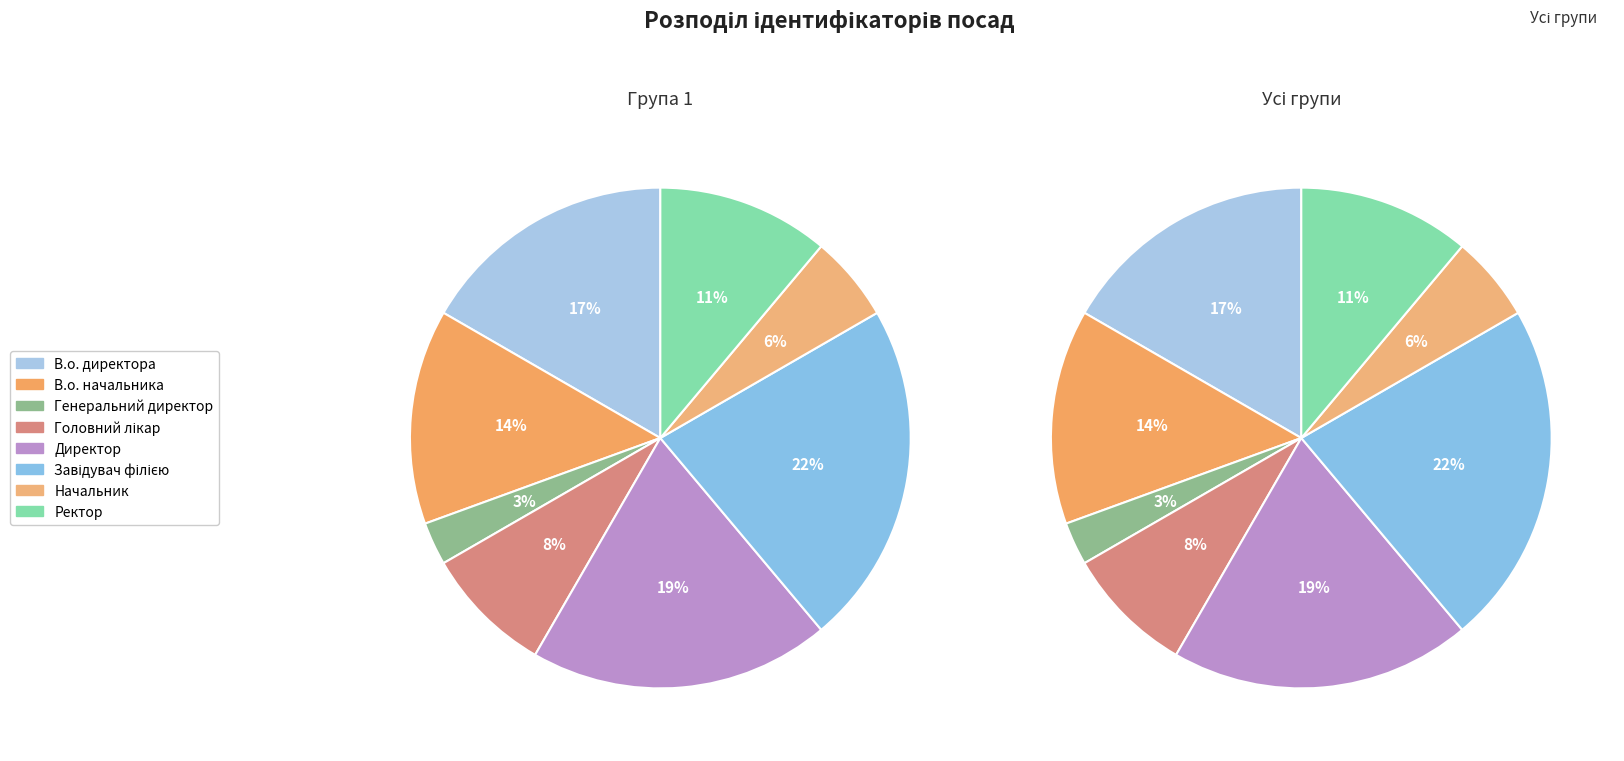

What is the total percentage of Директор and Генеральний директор?

22.2%